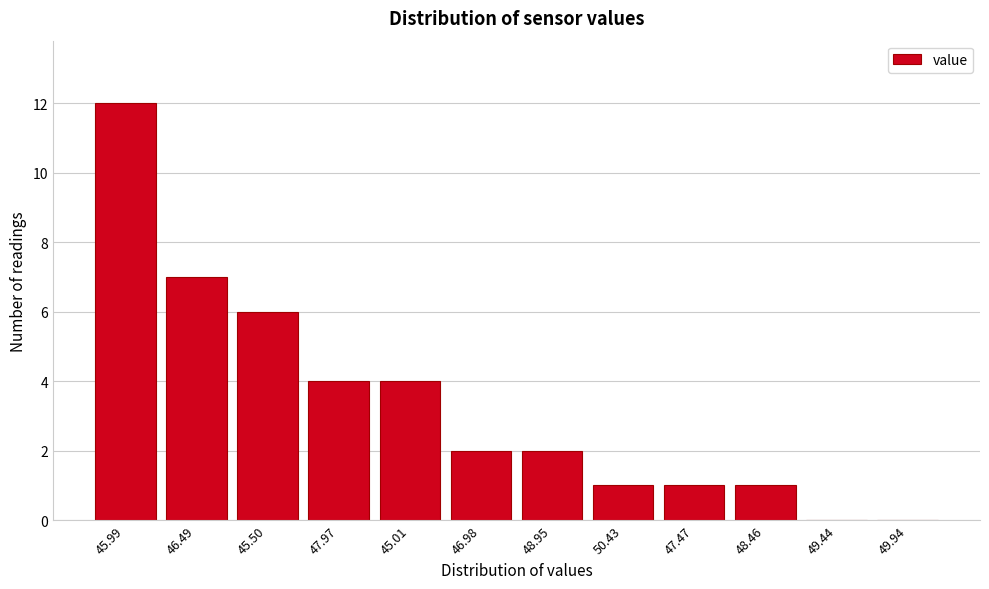

Reading right to left, transcribe all the data shown in this chart.

49.94=0	49.44=0	48.46=1	47.47=1	50.43=1	48.95=2	46.98=2	45.01=4	47.97=4	45.50=6	46.49=7	45.99=12